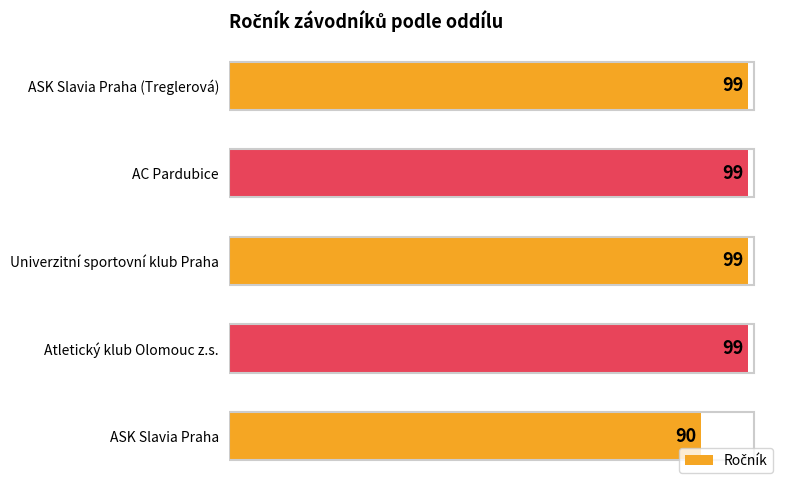

Reading bottom to top, what are all the values shown in this chart?

90	99	99	99	99